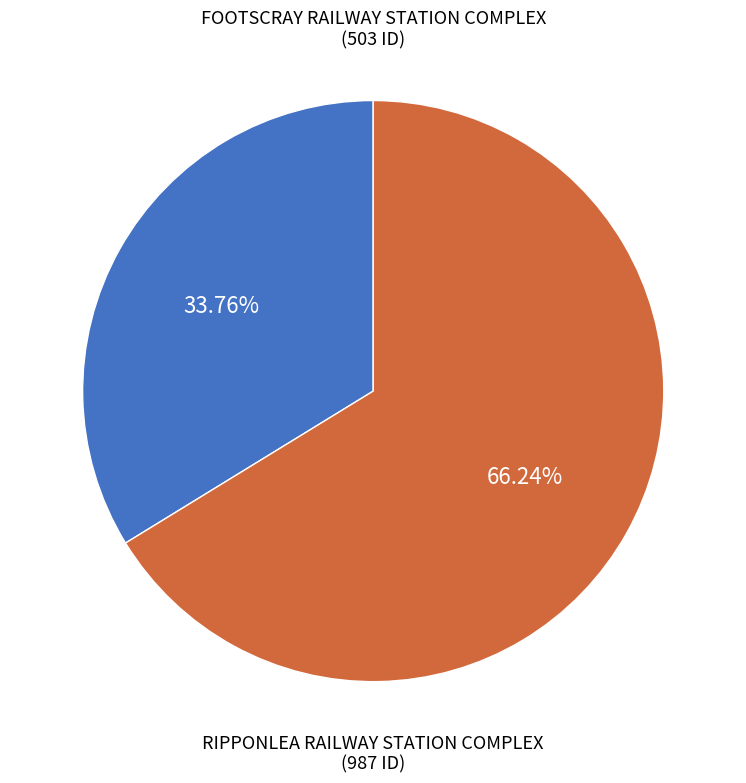

To the nearest percent, what percentage of the pie is RIPPONLEA RAILWAY STATION COMPLEX?

66%